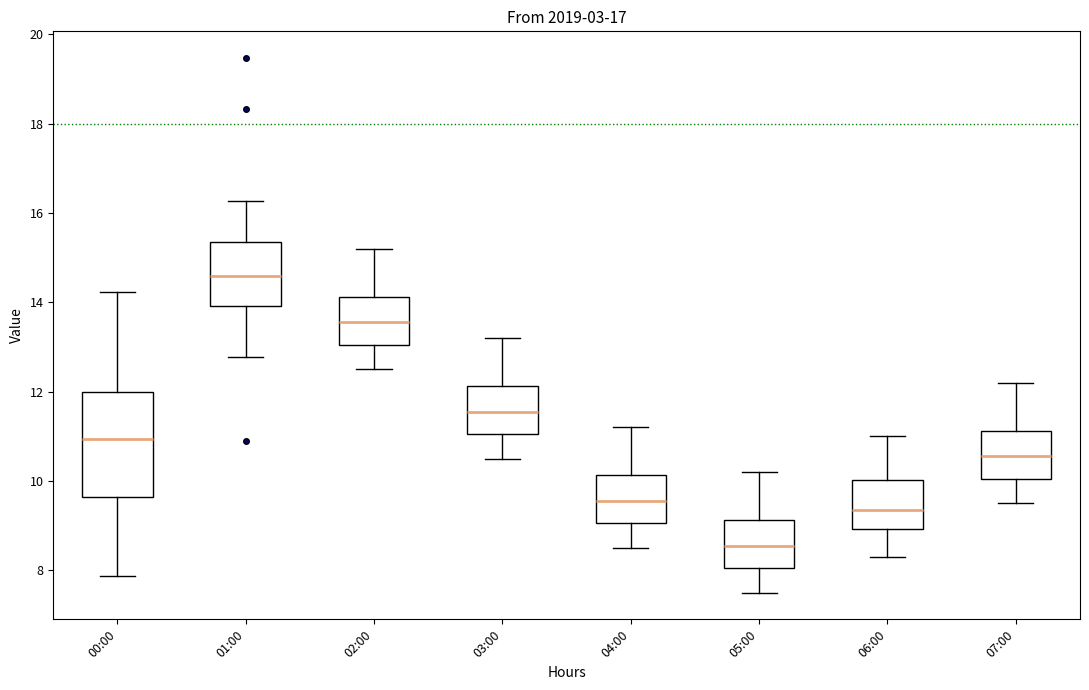

Which box's median line is the lowest?

05:00